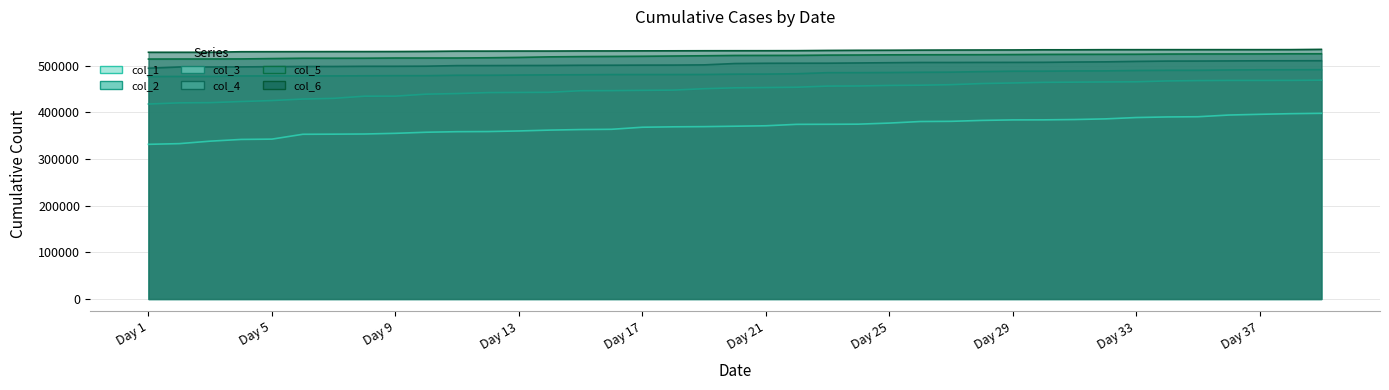

How many lines are shown in the chart?

6